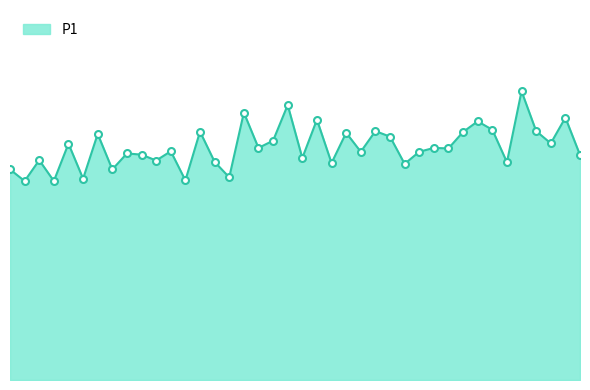

Does the chart have visible grid lines?

No